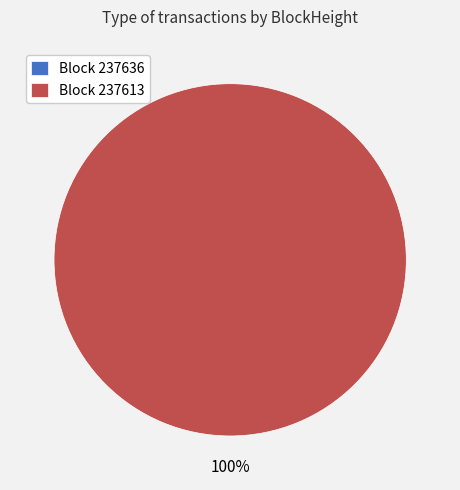

To the nearest percent, what is the difference between the largest and smallest slice percentages?

100%